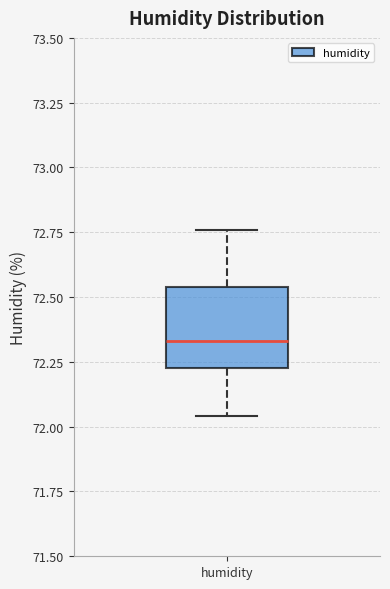

Read this box plot against the y-axis: the position of the median line, the range covered by the box, and the ends of both whiskers. The values are not printed on the chart, so give them approximately, as read against the axis.

median 72.35, box 72.25 to 72.55, whiskers 72.05 to 72.75